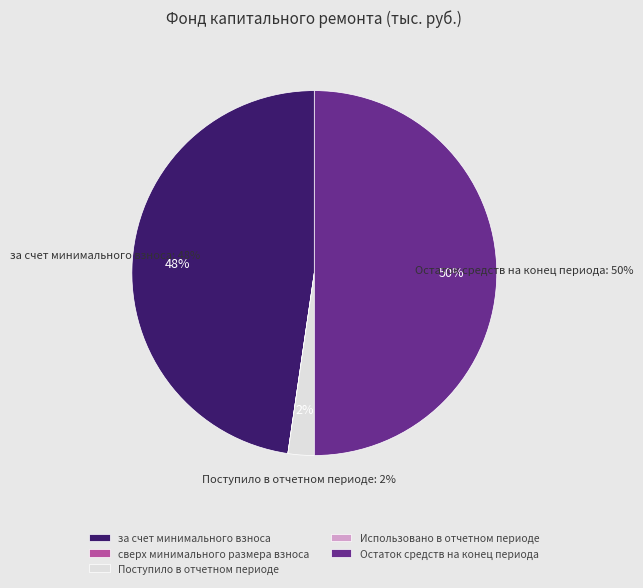

What is the ratio of the value at Остаток средств на конец периода to the value at Поступило в отчетном периоде?

21.6